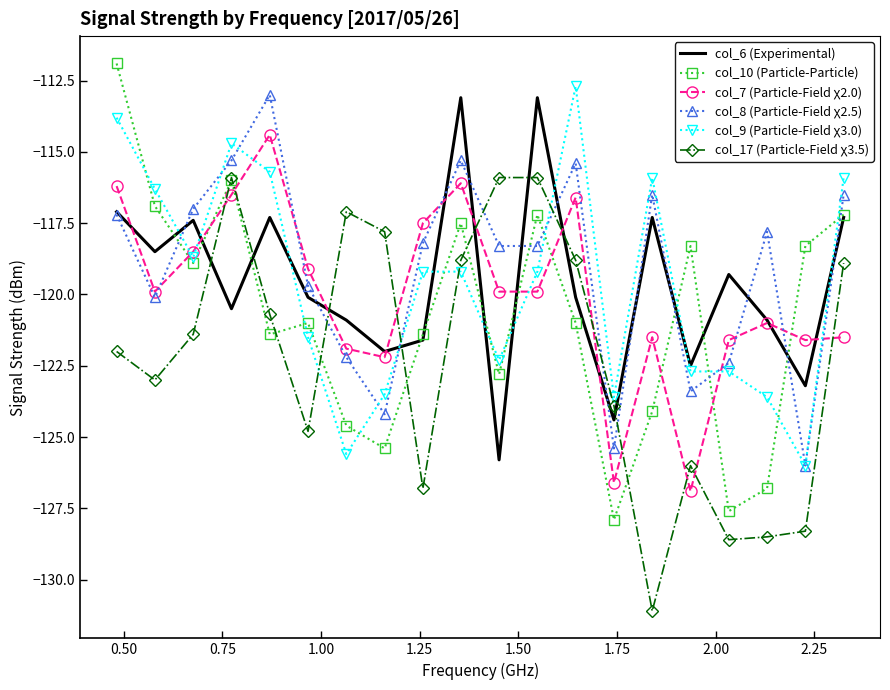

How many intersections are there between col_7 (Particle-Field χ2.0) and col_17 (Particle-Field χ3.5)?

11